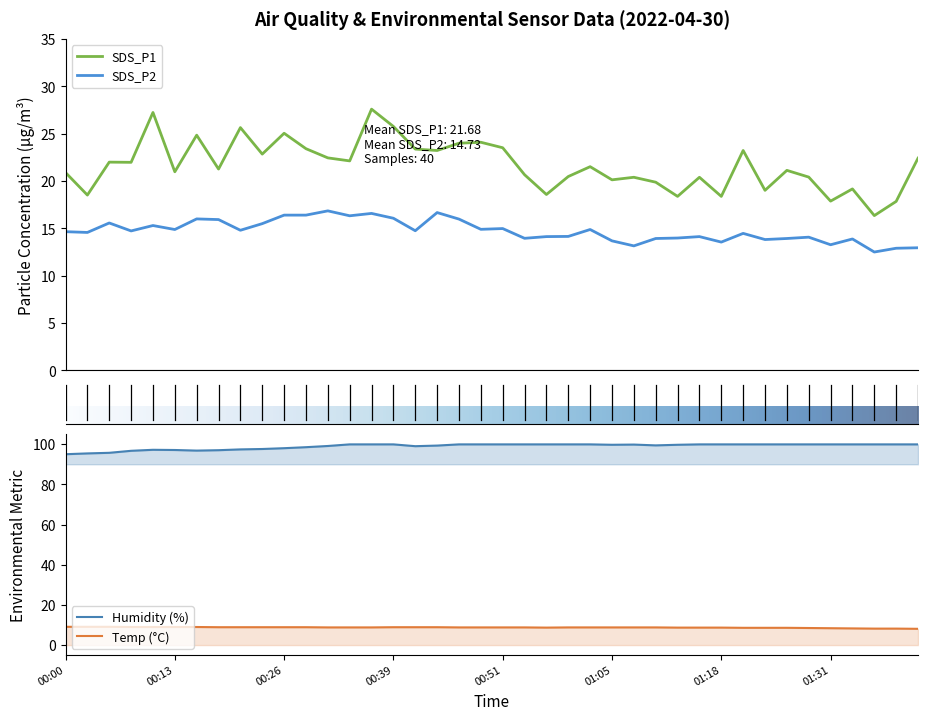

What value does the SDS_P1 series have at 00:34?

22.1